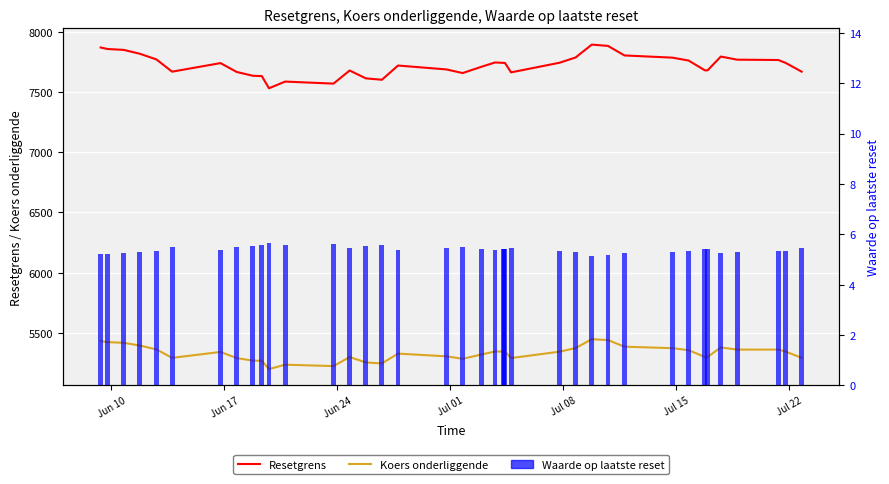

Reading left to right, transcribe all the data shown in this chart.

Resetgrens: 7872.2	7859.6	7852.3	7820.1	7773.2	7671.2	7742.4	7668.6	7637.0	7634.2	7532.9	7588.7	7571.8	7680.8	7615.4	7603.8	7722.2	7689.7	7659.5	7712.1	7747.6	7744.2	7744.2	7744.2	7665.4	7745.2	7789.3	7896.2	7885.5	7806.0	7787.7	7763.5	7682.2	7682.2	7796.9	7770.9	7768.1	7744.5	7671.2
Koers onderliggende: 5430.2	5421.5	5415.4	5393.1	5360.8	5290.5	5339.6	5288.7	5266.9	5266.9	5197.0	5233.6	5221.9	5297.1	5252.0	5244.0	5325.6	5303.2	5282.4	5318.7	5343.1	5343.1	5343.1	5343.1	5288.8	5341.5	5371.9	5445.6	5438.3	5383.5	5370.9	5354.2	5298.1	5298.1	5377.1	5359.2	5359.2	5343.0	5290.5
Waarde op laatste reset: 5.2	5.2	5.2	5.3	5.3	5.5	5.4	5.5	5.5	5.6	5.7	5.6	5.6	5.5	5.5	5.6	5.4	5.4	5.5	5.4	5.4	5.4	5.4	5.4	5.5	5.3	5.3	5.1	5.2	5.3	5.3	5.3	5.4	5.4	5.3	5.3	5.3	5.3	5.4